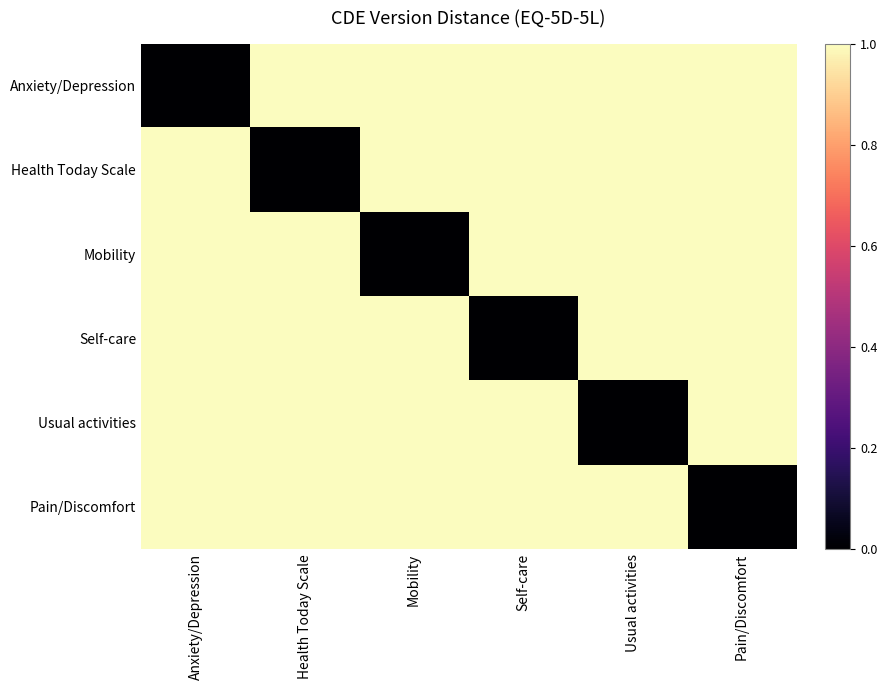

At which category is the sum across all series the highest?

Anxiety/Depression